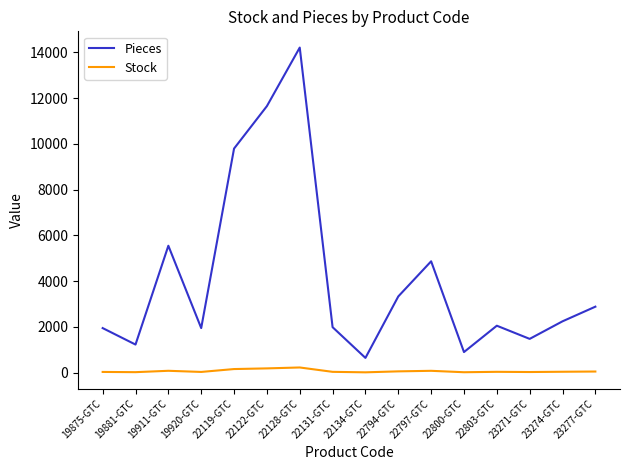

List the series in order of their peak value, highest first.

Pieces, Stock